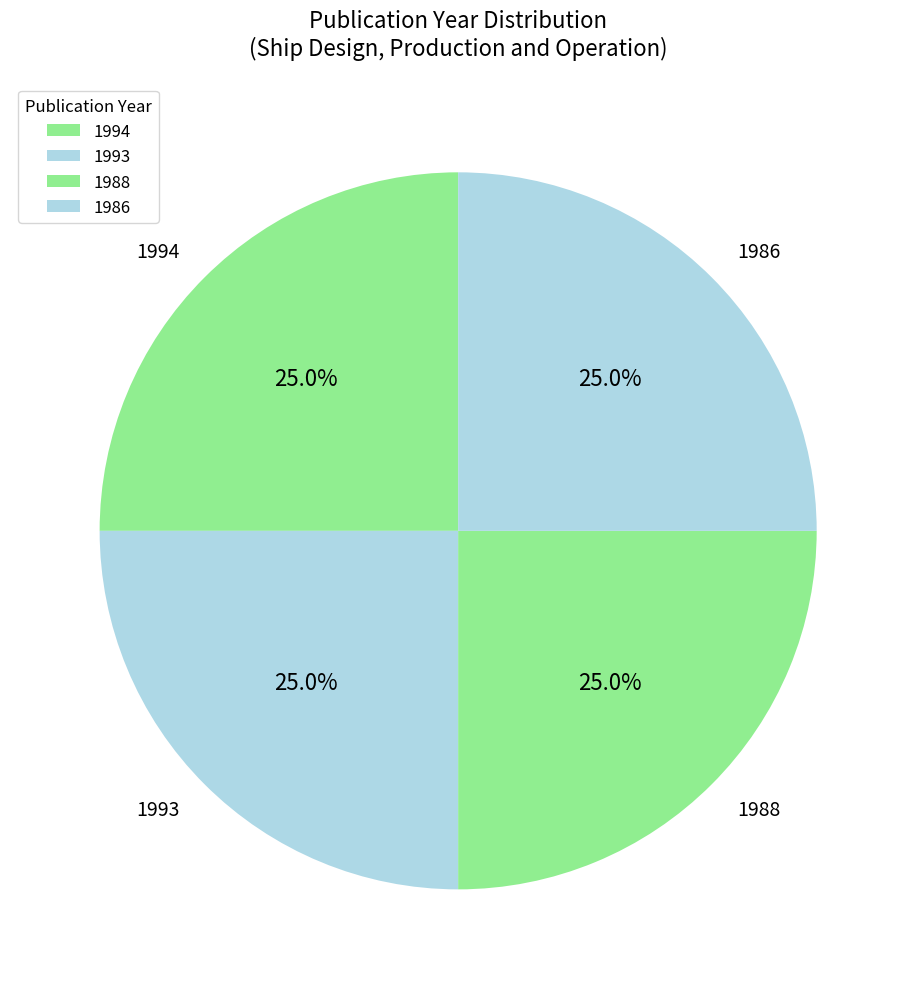

How many segments does this pie chart have?

4